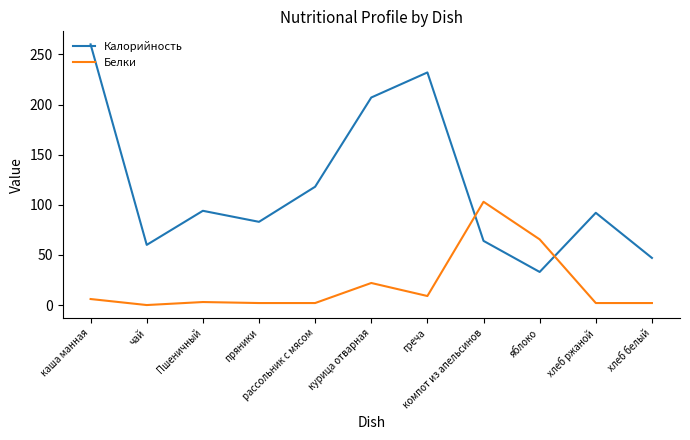

The value of Белки at греча is 9.0. True or false?

True